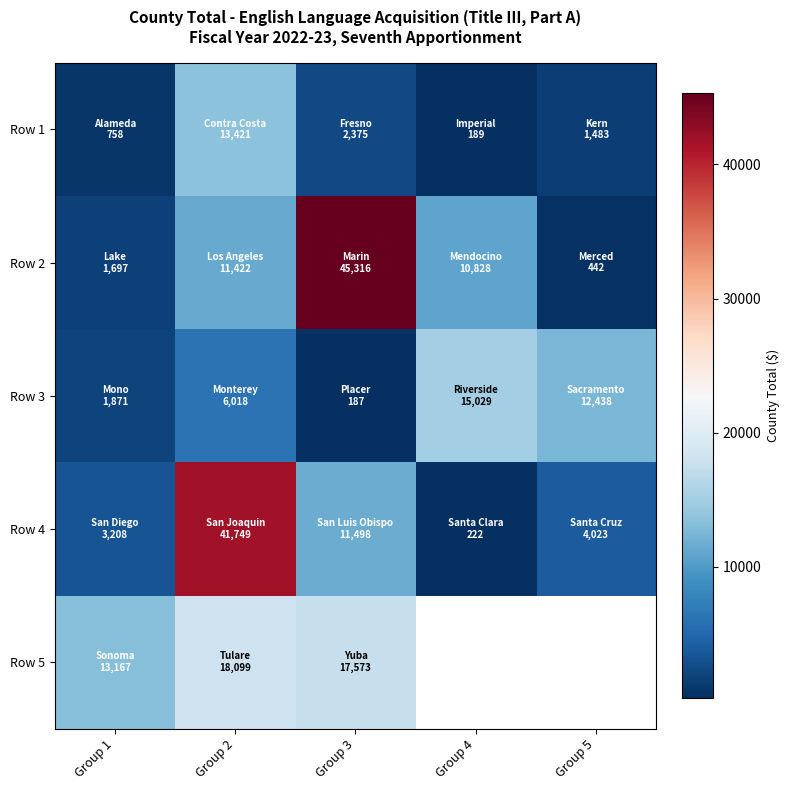

What is the difference between the Row 2 values at Group 2 and Group 3?

33894.0